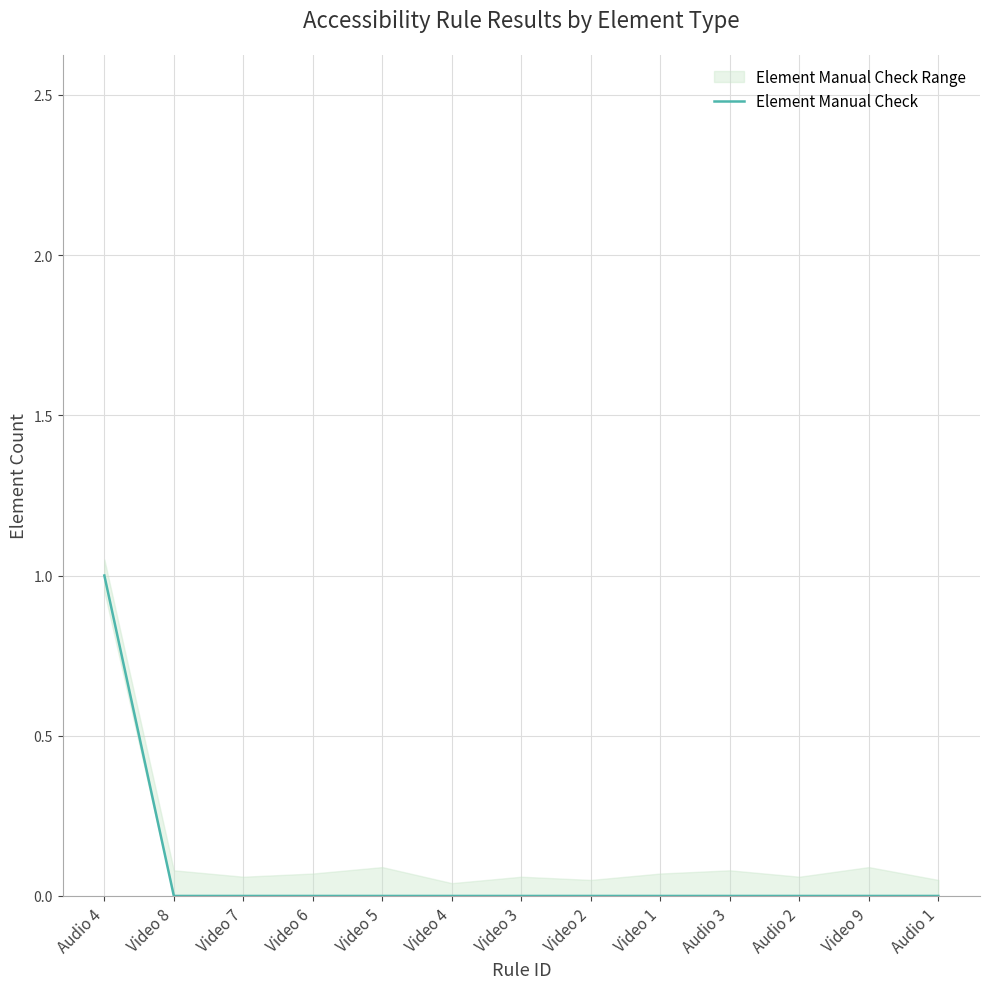

Which category has the lowest value across all series?

Video 8